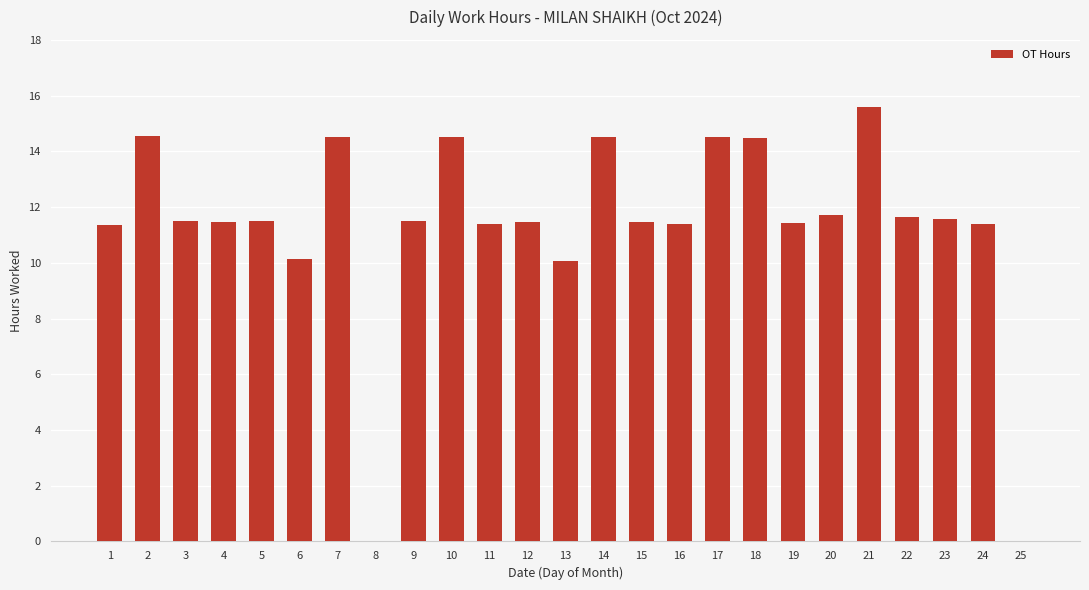

Which label corresponds to the largest value in the chart?

21